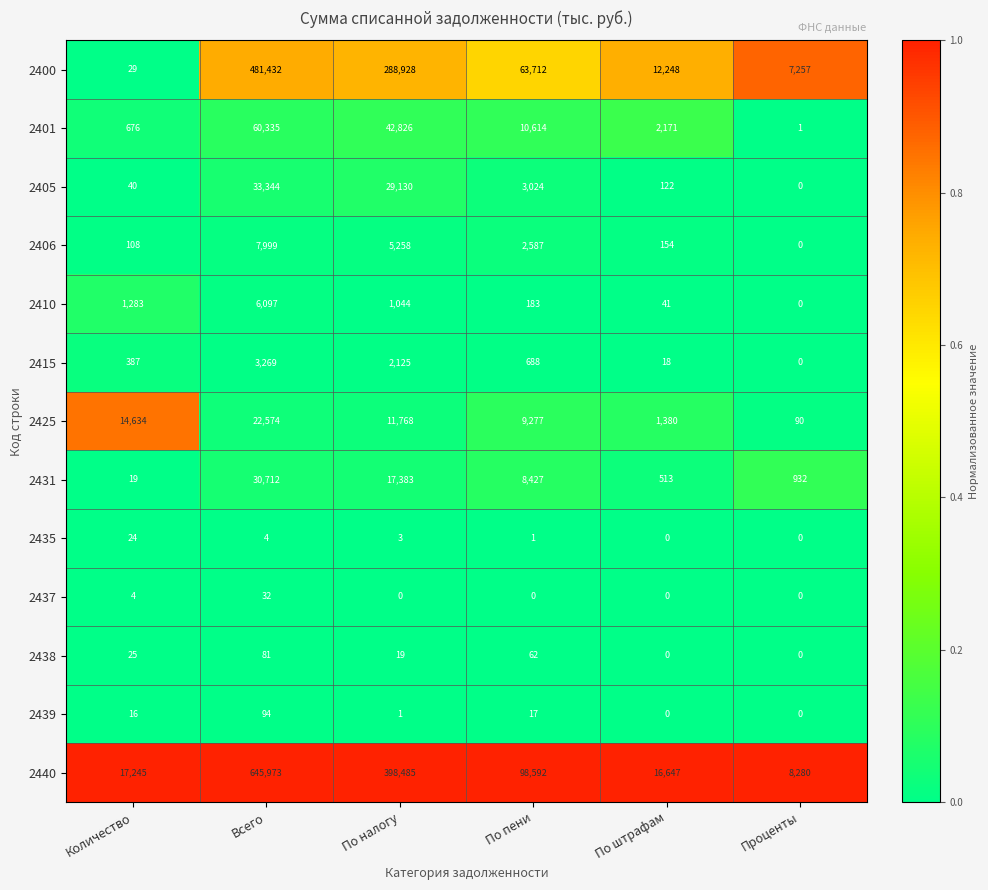

What is the greatest value displayed?

645973